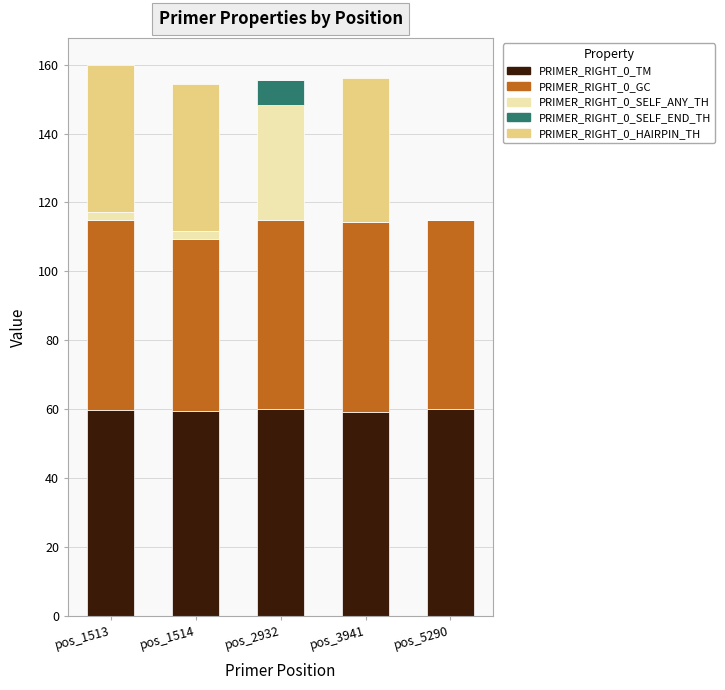

What is the maximum value for PRIMER_RIGHT_0_TM?

60.0